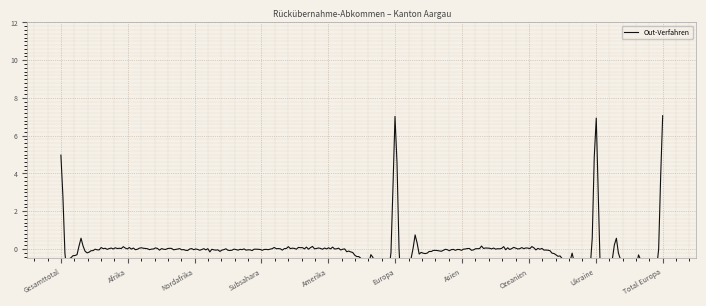

What is the label of the 3rd point from the right?

Ozeanien